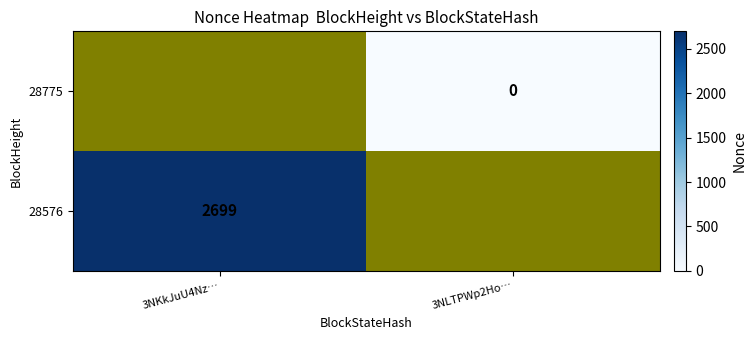

True or false: 28576 has a value of 2699 at 3NKkJuU4Nz….

True